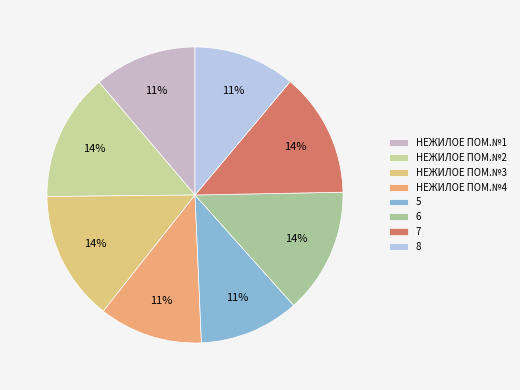

How many segments does this pie chart have?

8